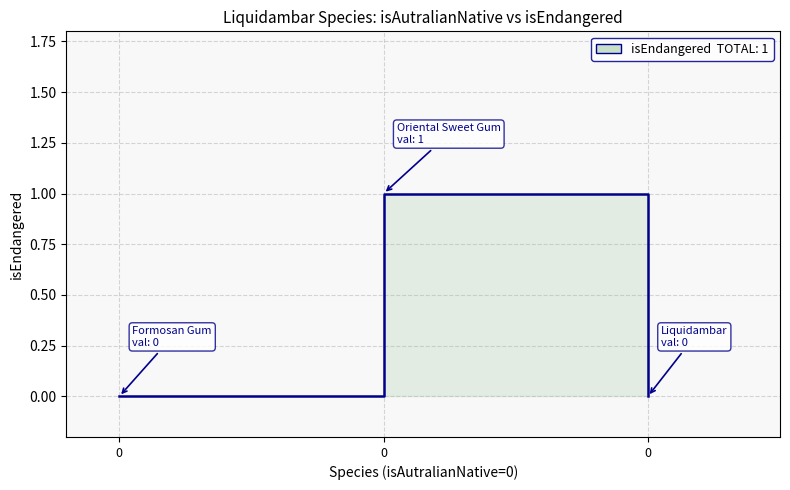

List the labels in order of value, smallest first.

0, 0, 0